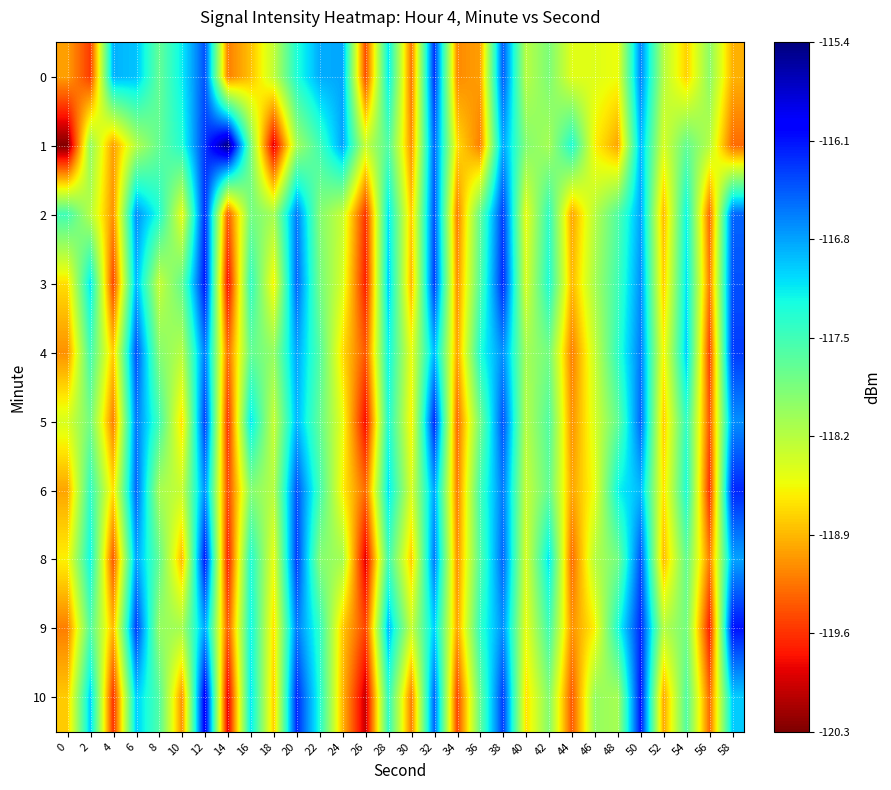

At which category does the chart reach its peak across all series?

14